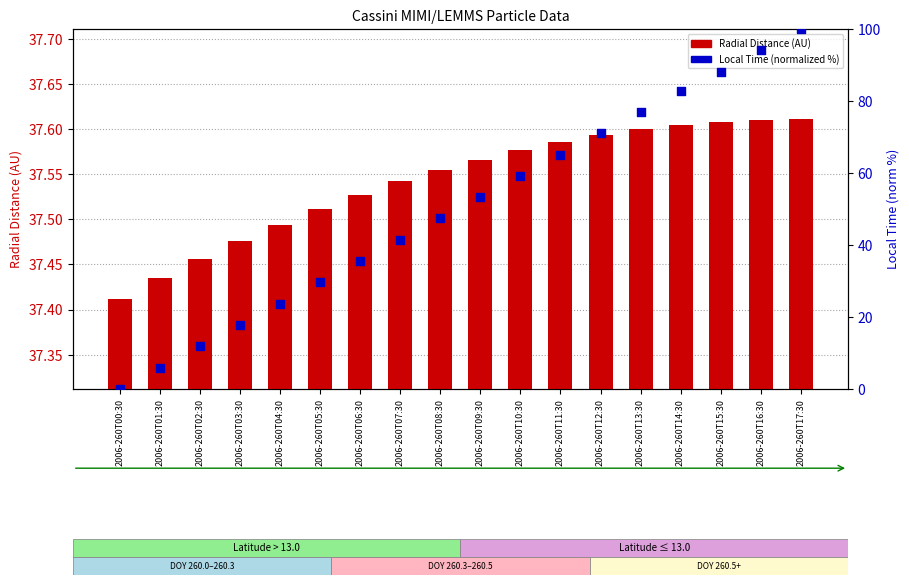

What are all the series names shown in the legend?

Radial Distance (AU), Local Time (normalized)